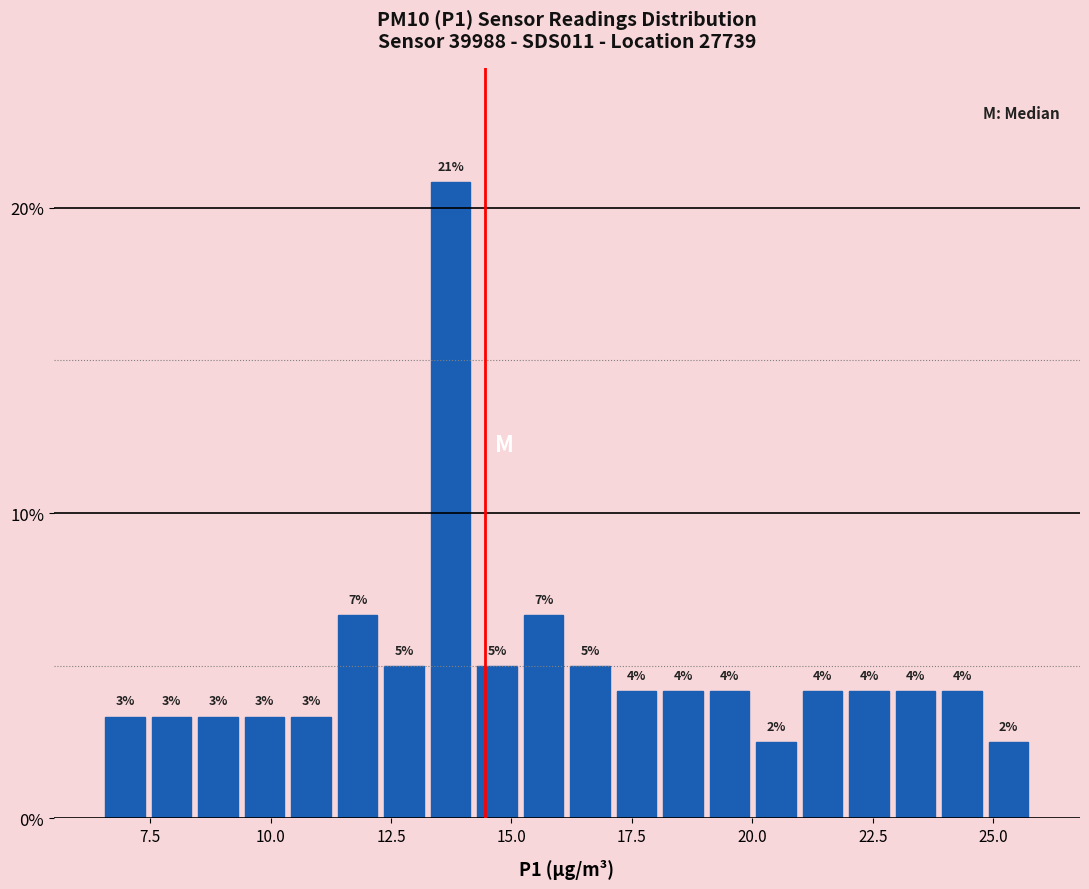

Read against the x-axis, roughly where is the centre of the tallest bar?

13.5